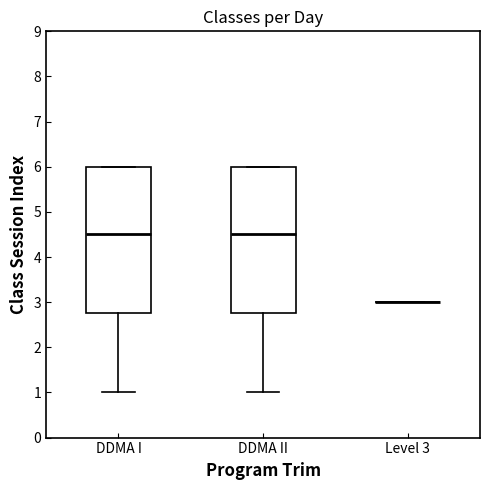

Reading left to right, read every box against the y-axis: the position of its median line, the range the box covers, and the ends of its whiskers. The values are not printed on the chart, so give them approximately, as read against the axis.

DDMA I: median 4.5, box 2.8 to 6.0, whiskers 1.0 to 6.0
DDMA II: median 4.5, box 2.8 to 6.0, whiskers 1.0 to 6.0
Level 3: box collapsed to a line at 3.0, whiskers 3.0 to 3.0